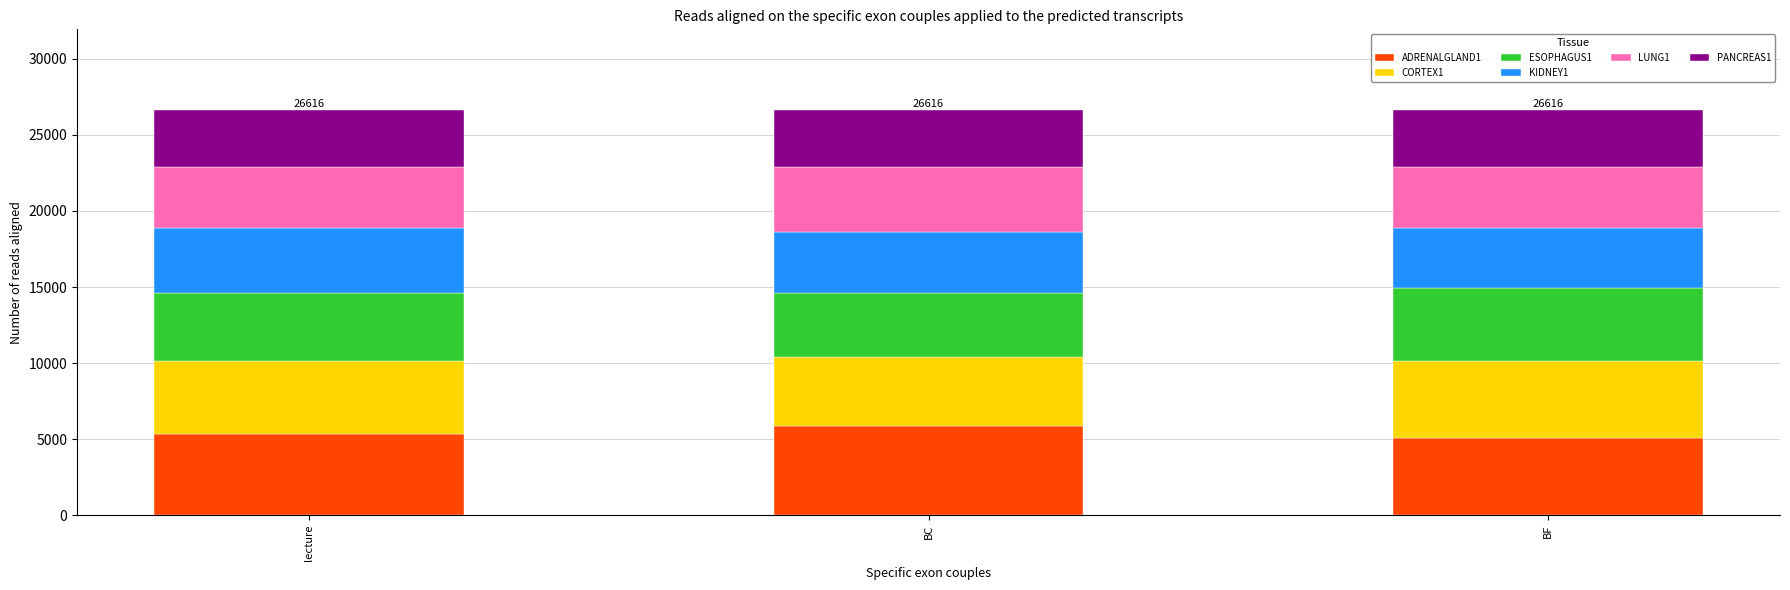

What is the sum of the ADRENALGLAND1 values at BC and lecture?

11178.7